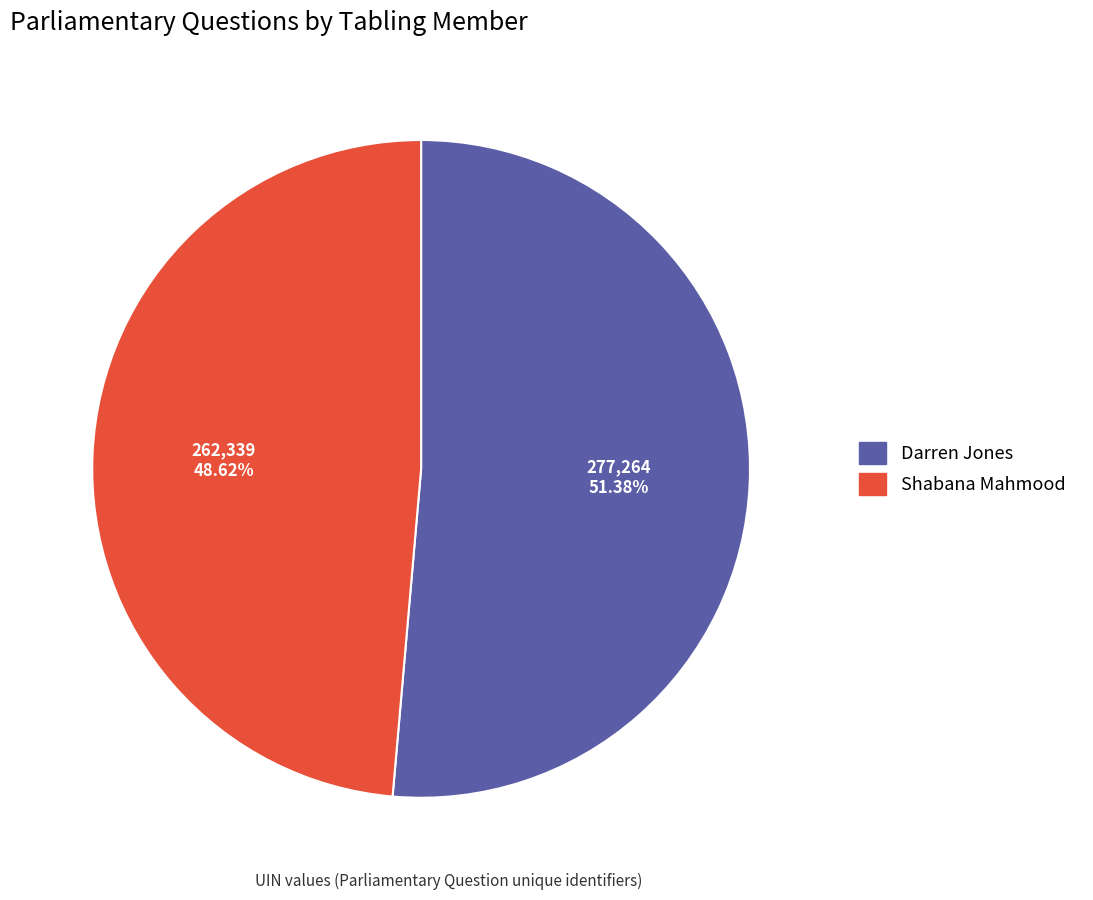

True or false: Darren Jones accounts for 62% of the total.

False